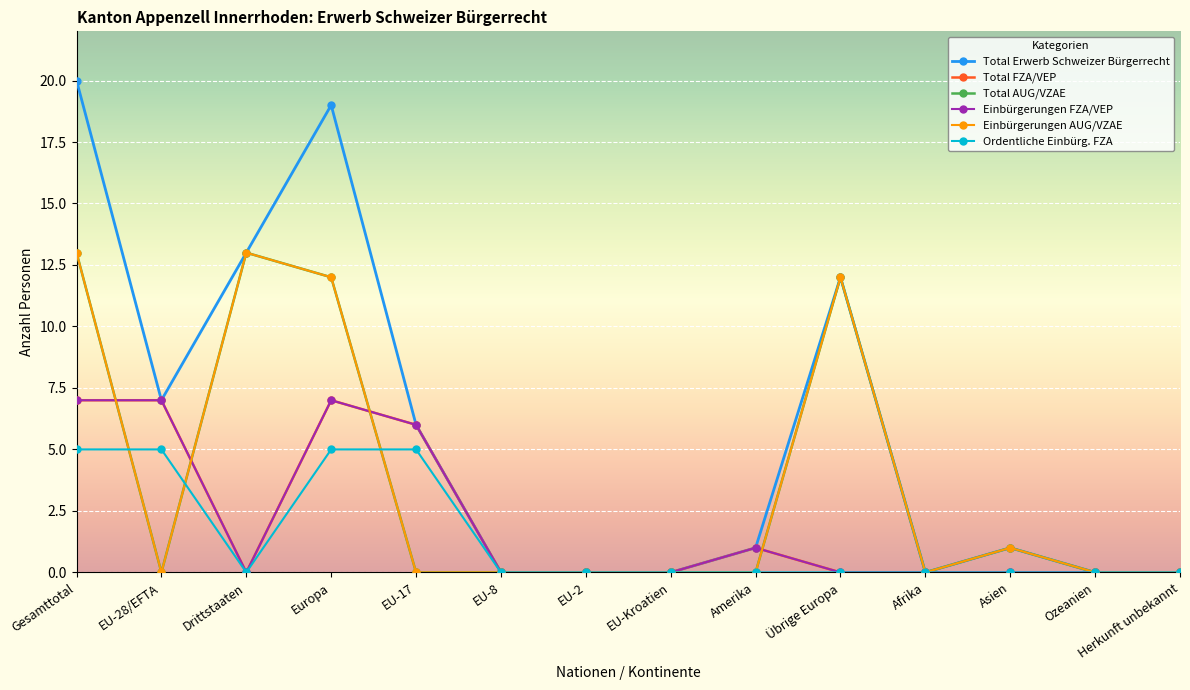

How many lines are shown in the chart?

6